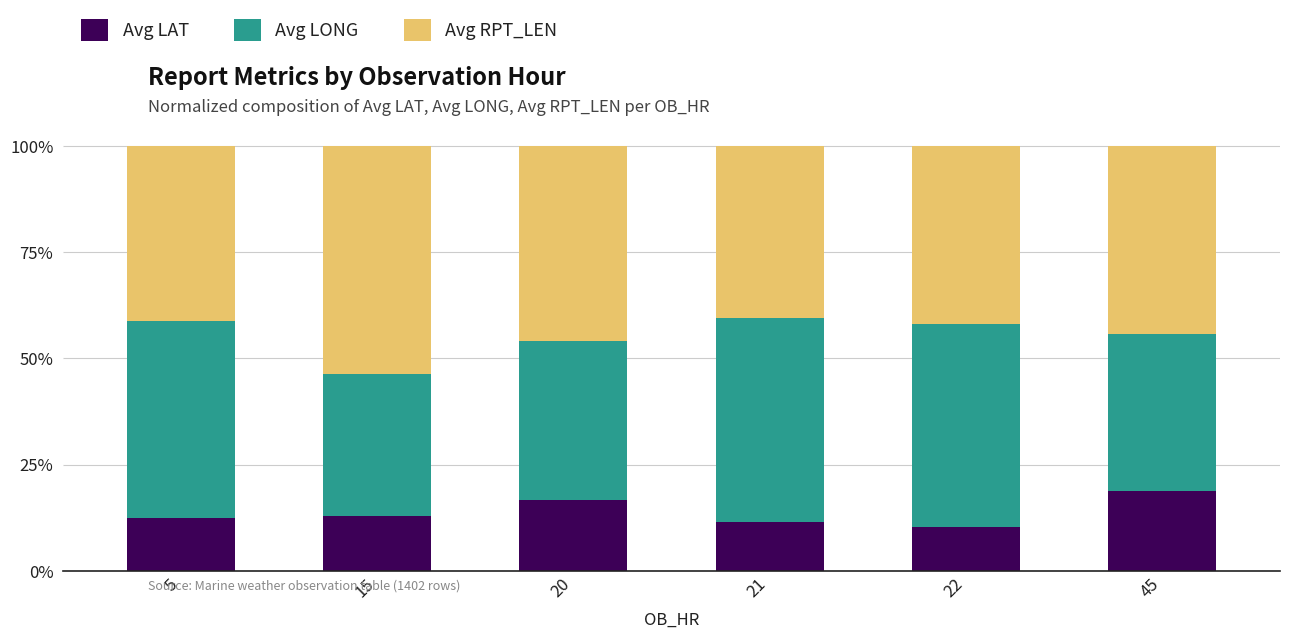

Is it true that Avg LAT equals 20.9 at 5?

False